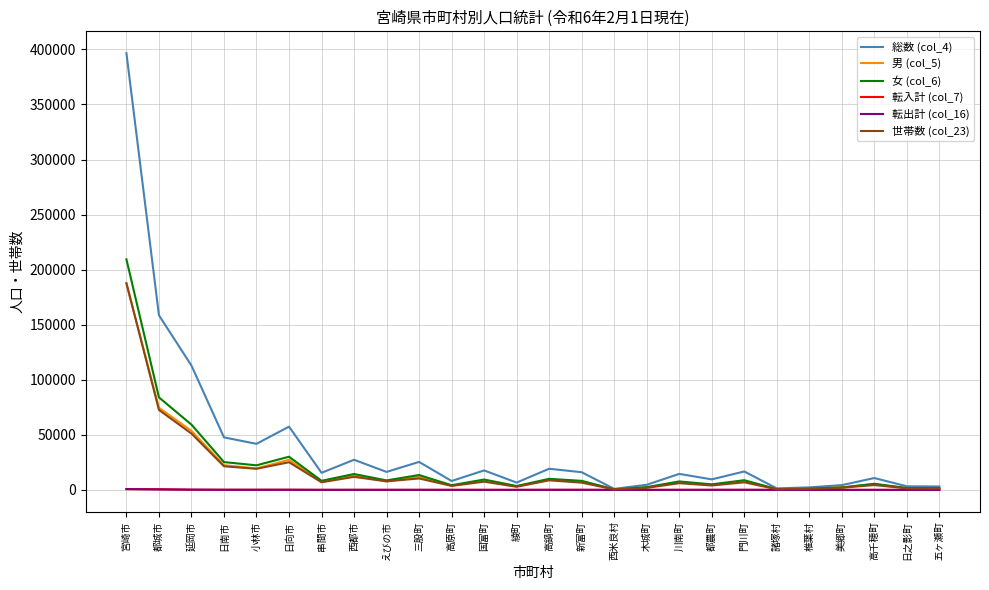

Read the 男 (col_5) value at 川南町.

6869